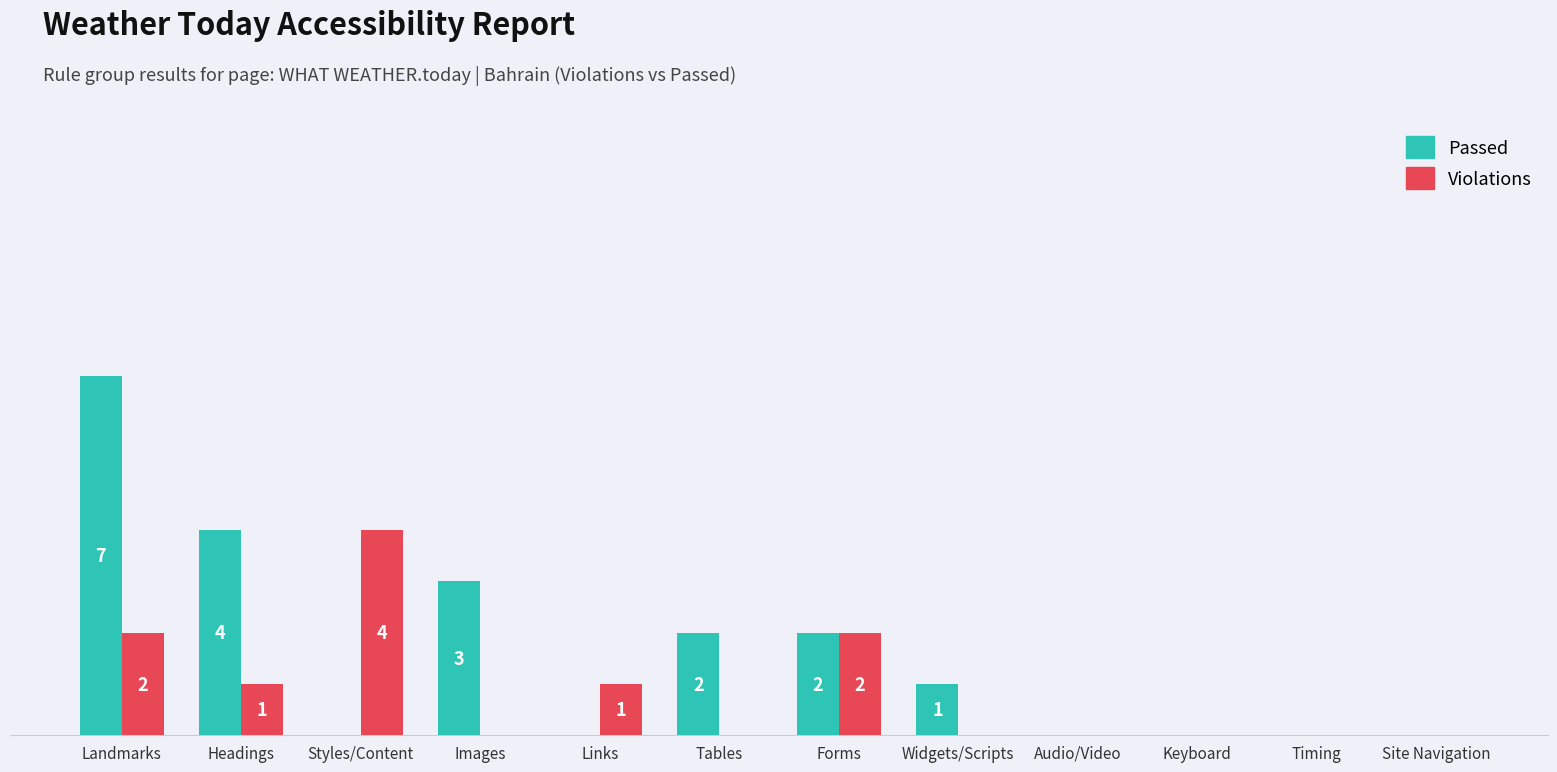

Is the value of Passed at Site Navigation greater than the value of Violations at Forms?

No